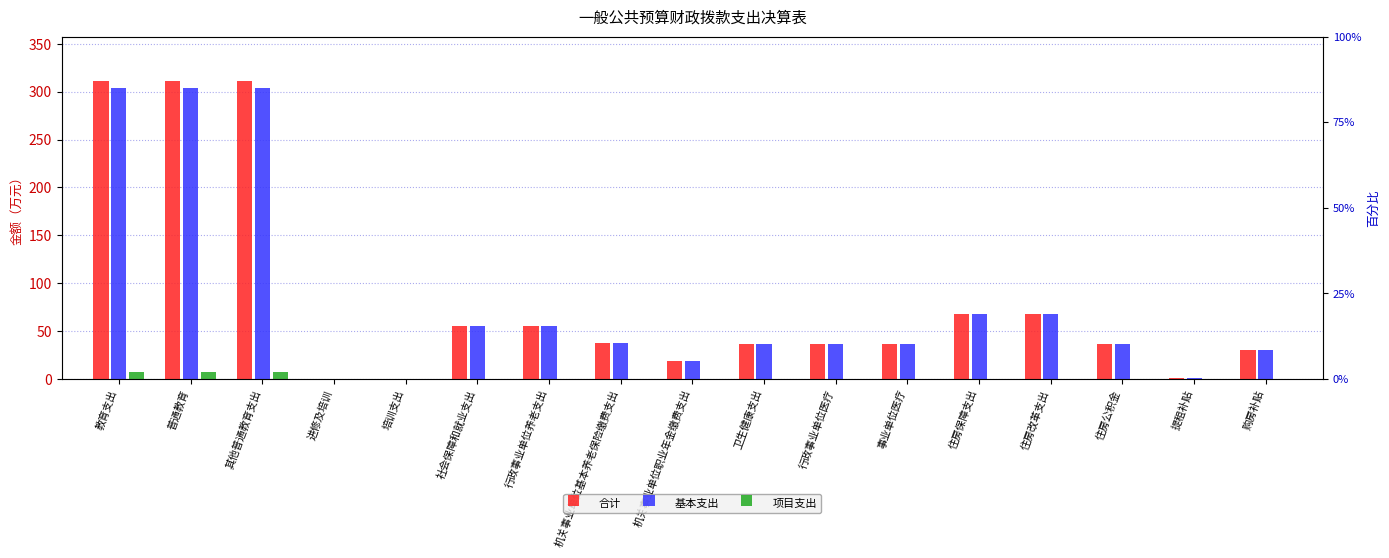

Which has a higher value, 培训支出 or 住房改革支出?

住房改革支出